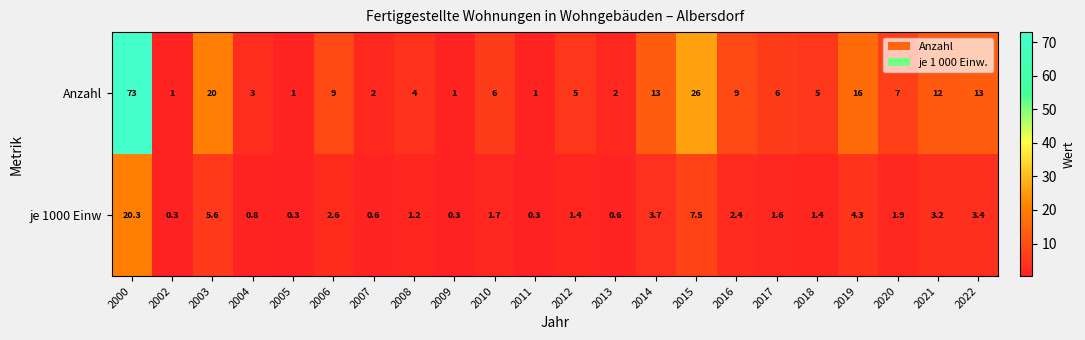

At which label does Anzahl reach its peak?

2000